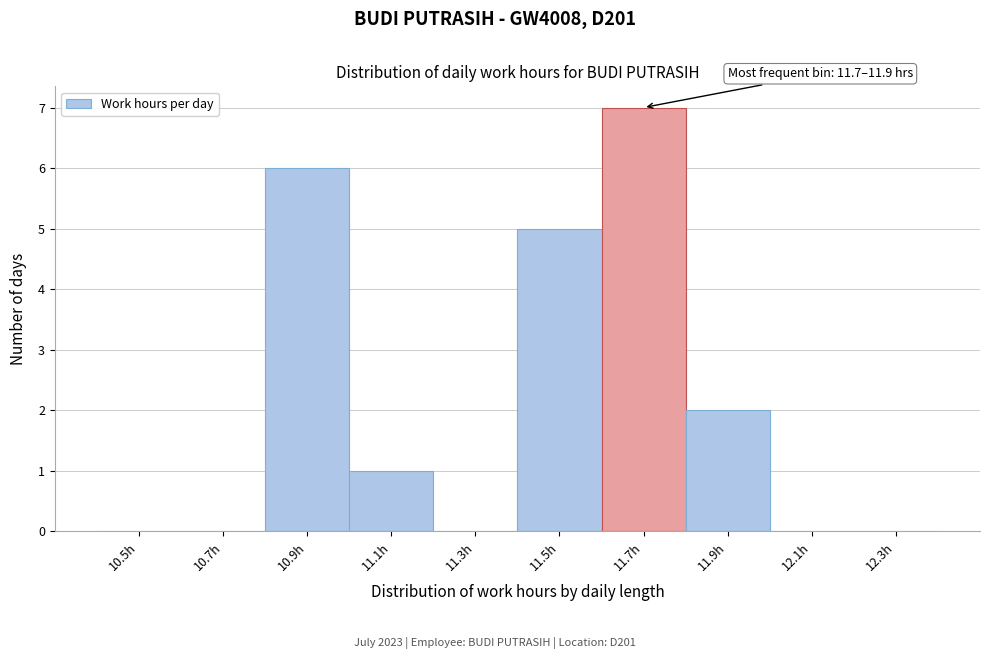

Reading left to right, list all the values displayed in this chart.

10.5h=0	10.7h=0	10.9h=6	11.1h=1	11.3h=0	11.5h=5	11.7h=7	11.9h=2	12.1h=0	12.3h=0